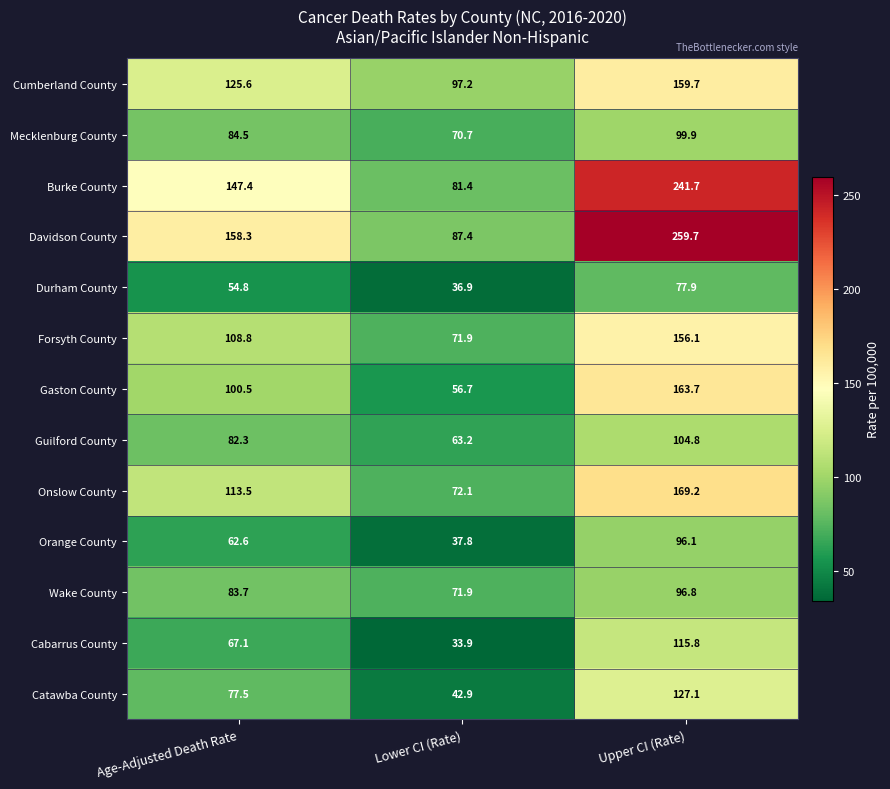

What value does the Onslow County series have at Age-Adjusted Death Rate?

113.5